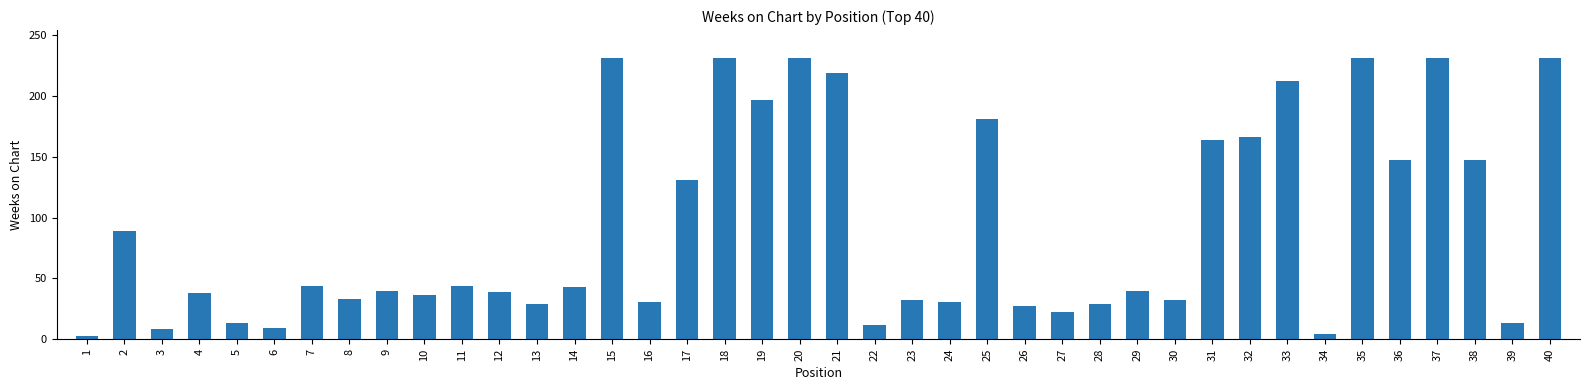

What is the sum of all values?

3691